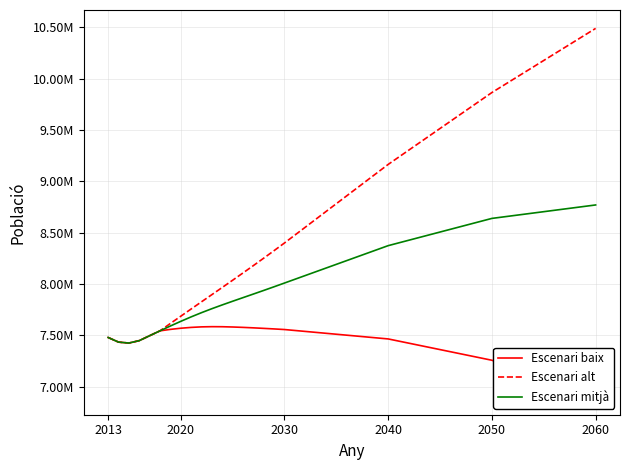

How many interior local peaks does the Escenari baix series have?

1